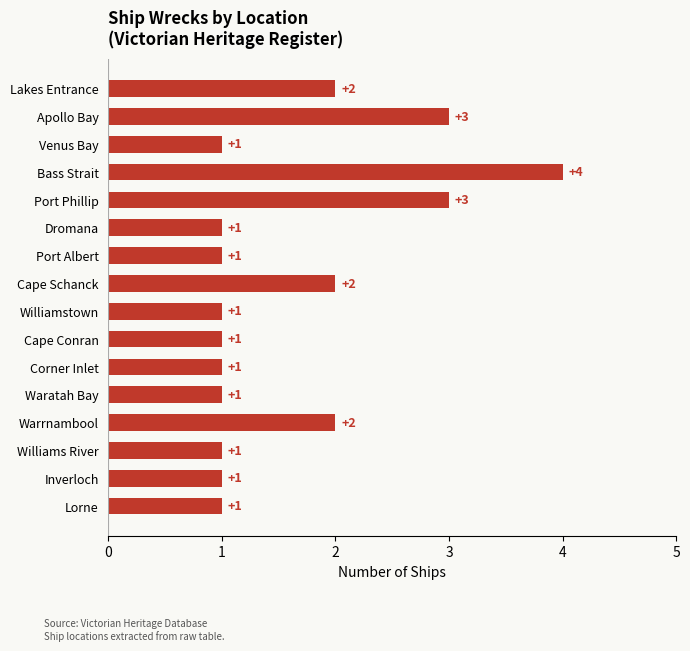

What is the change in value from Lakes Entrance to Apollo Bay?

+1